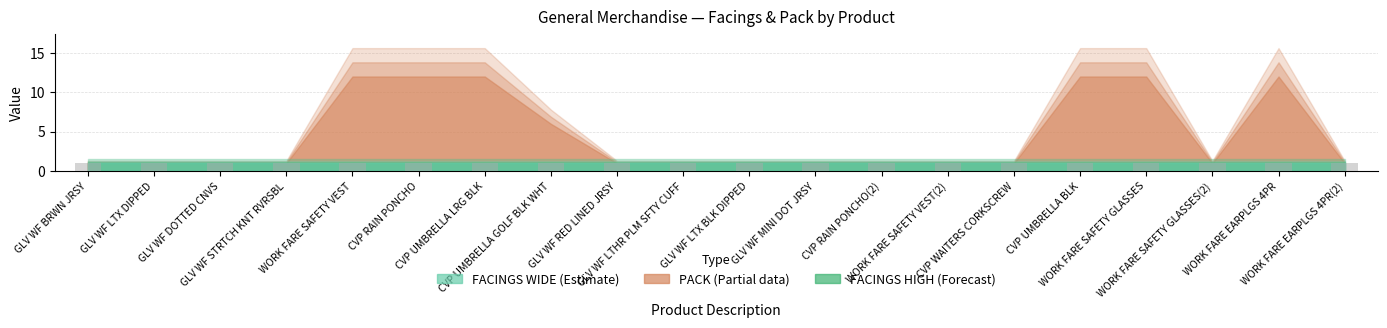

Which has a higher value, GLV WF DOTTED CNVS or WORK FARE EARPLGS 4PR?

GLV WF DOTTED CNVS